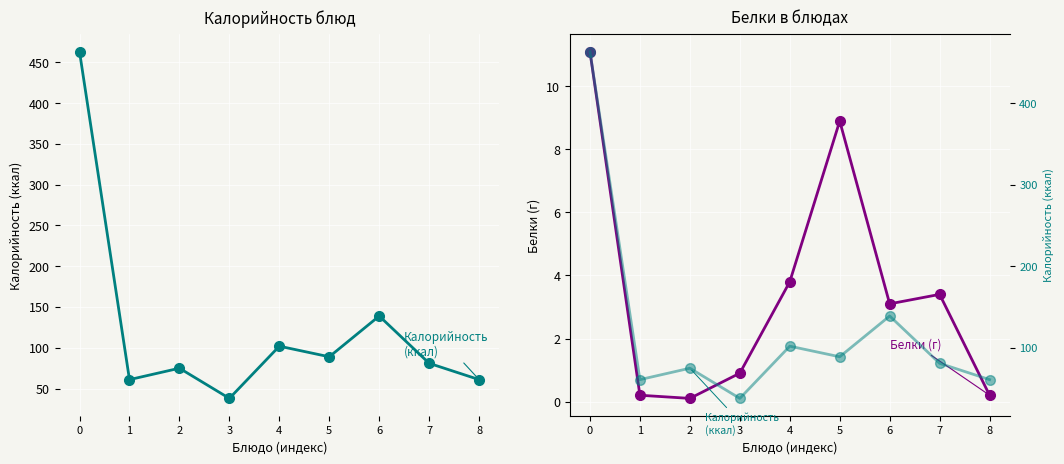

Which has a higher value, 7 or 6?

6